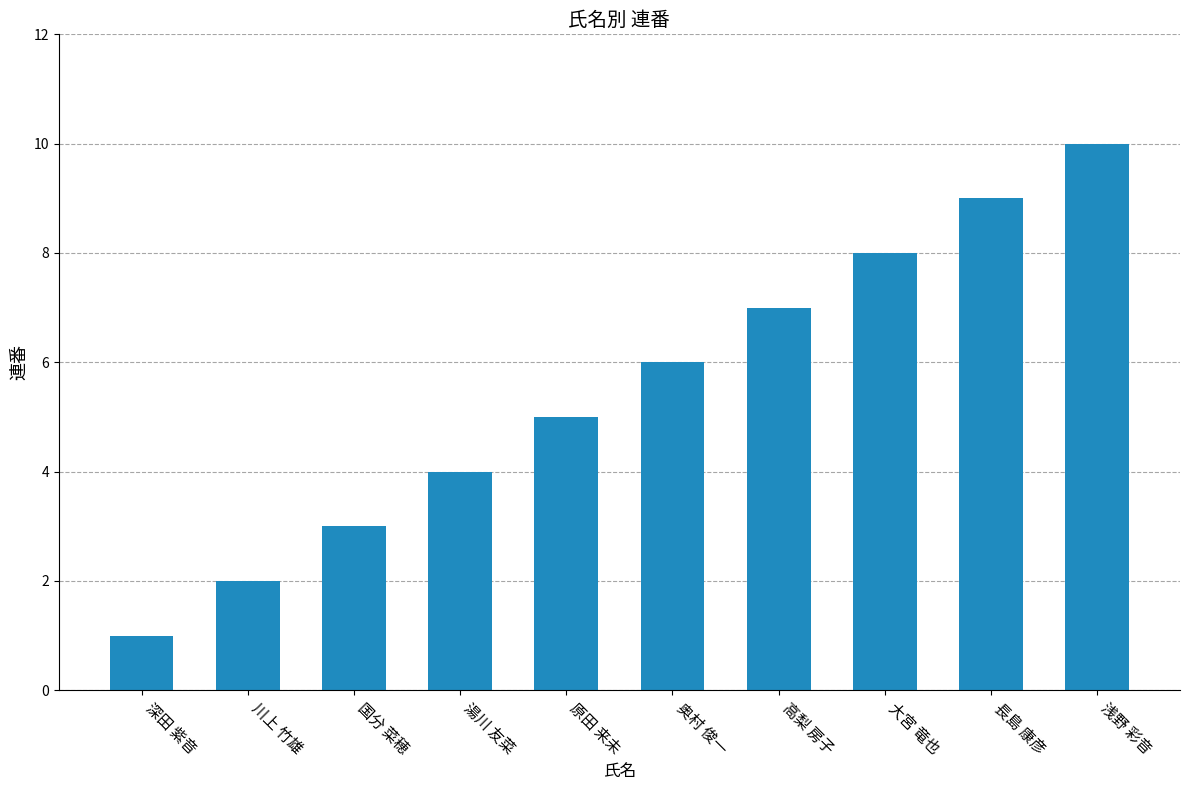

What is the label of the 10th bar from the right?

深田 紫音